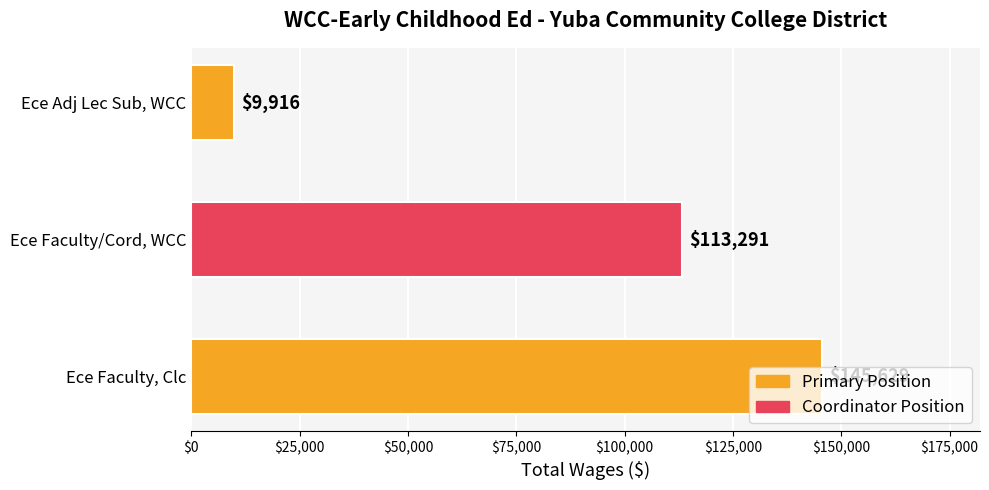

What is the average value?

89612